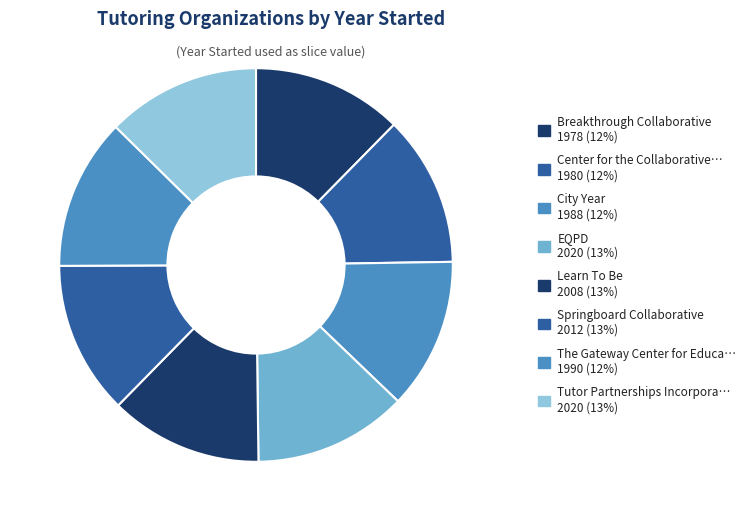

How many segments does this pie chart have?

8